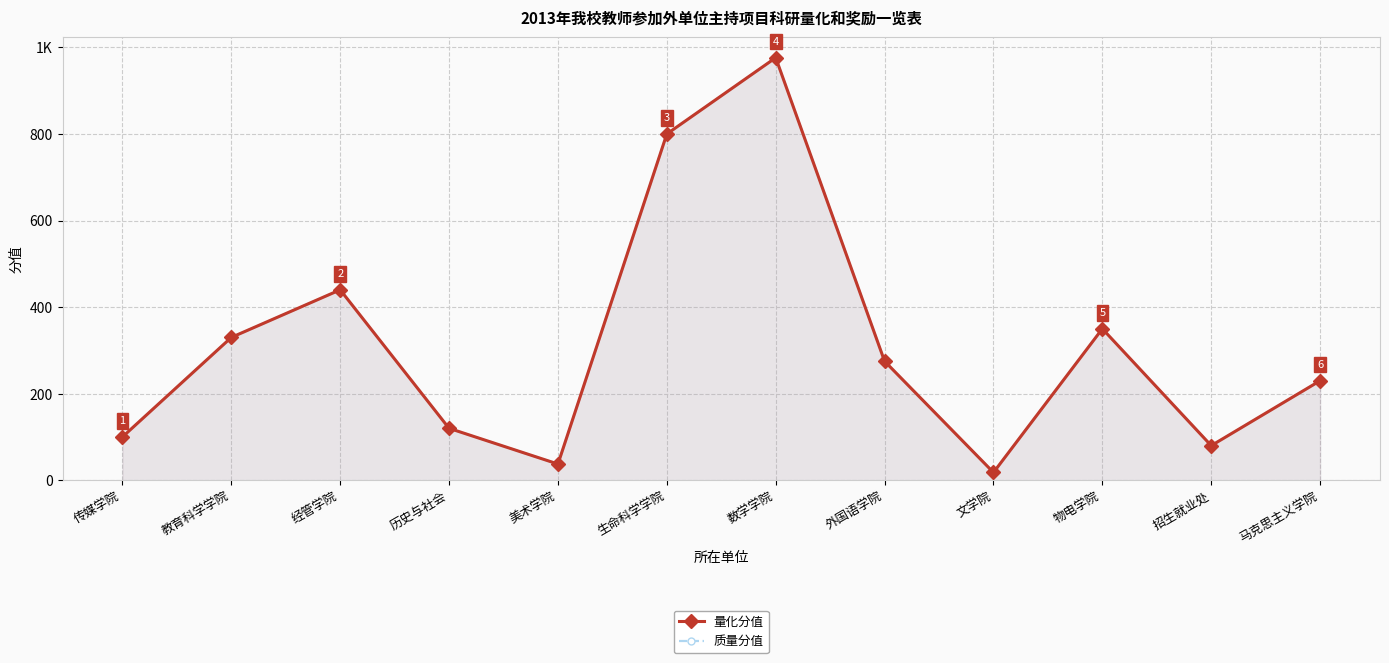

Does the chart have visible grid lines?

Yes